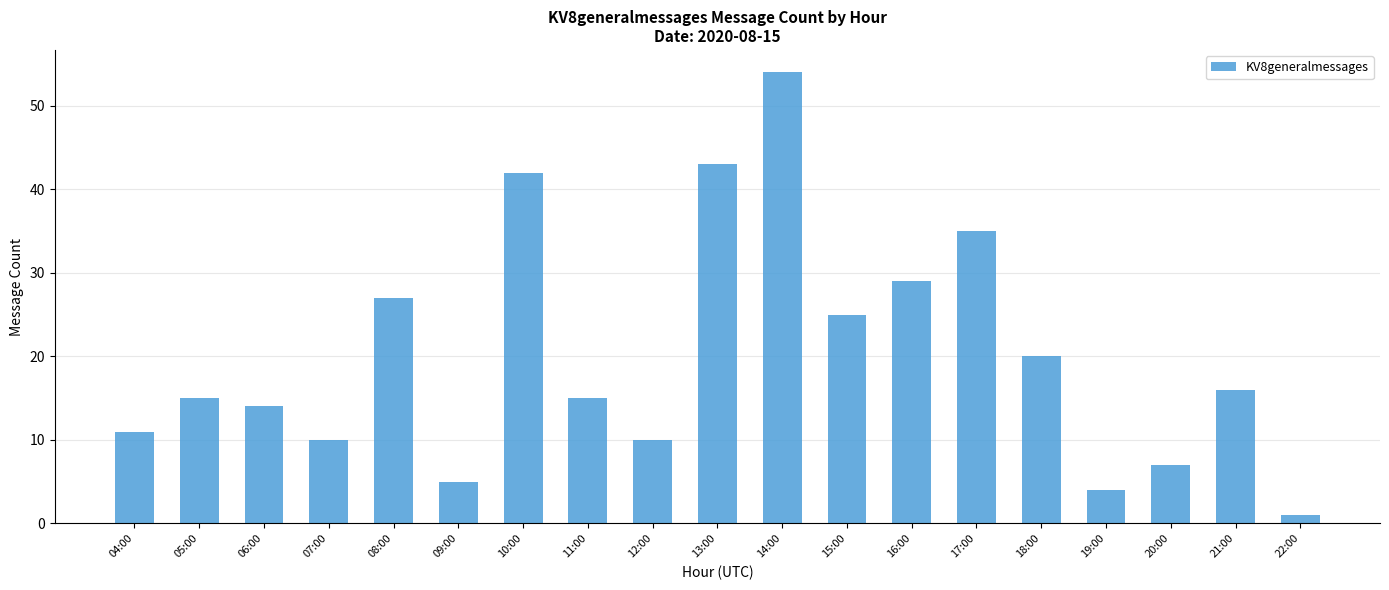

What is the maximum value shown in the chart?

54